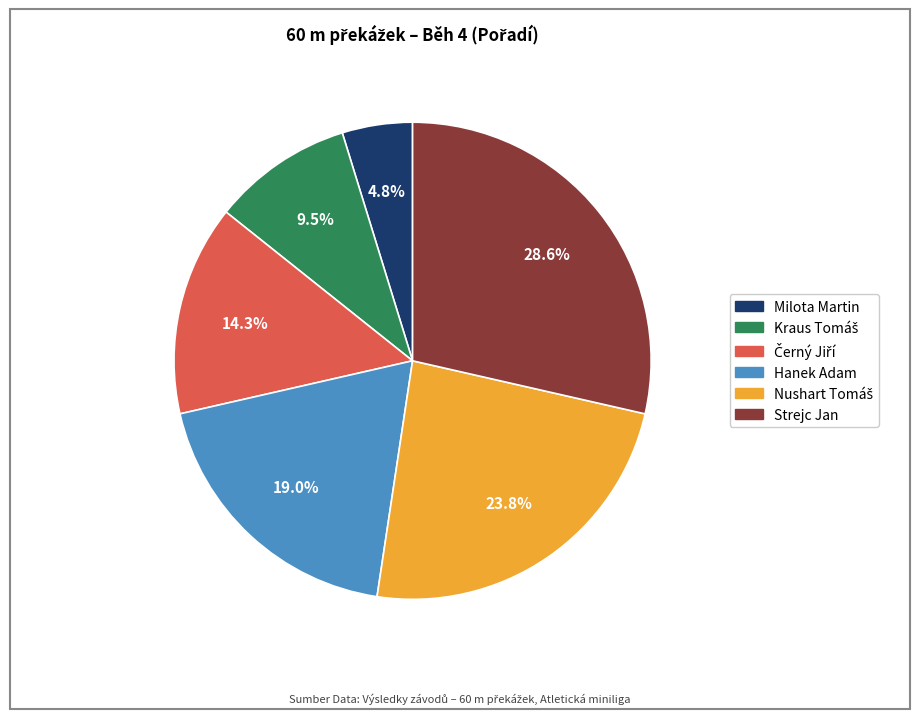

What is the total percentage of Milota Martin and Hanek Adam?

23.8%